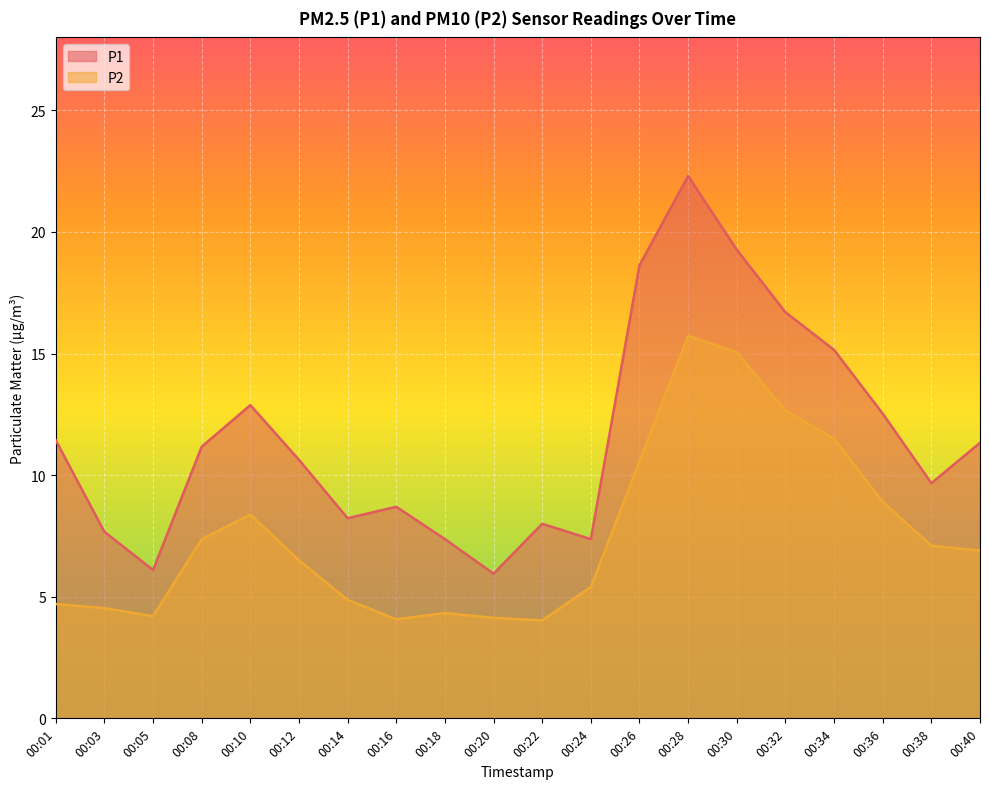

Which series changed the most between 00:18 and 00:20?

P1